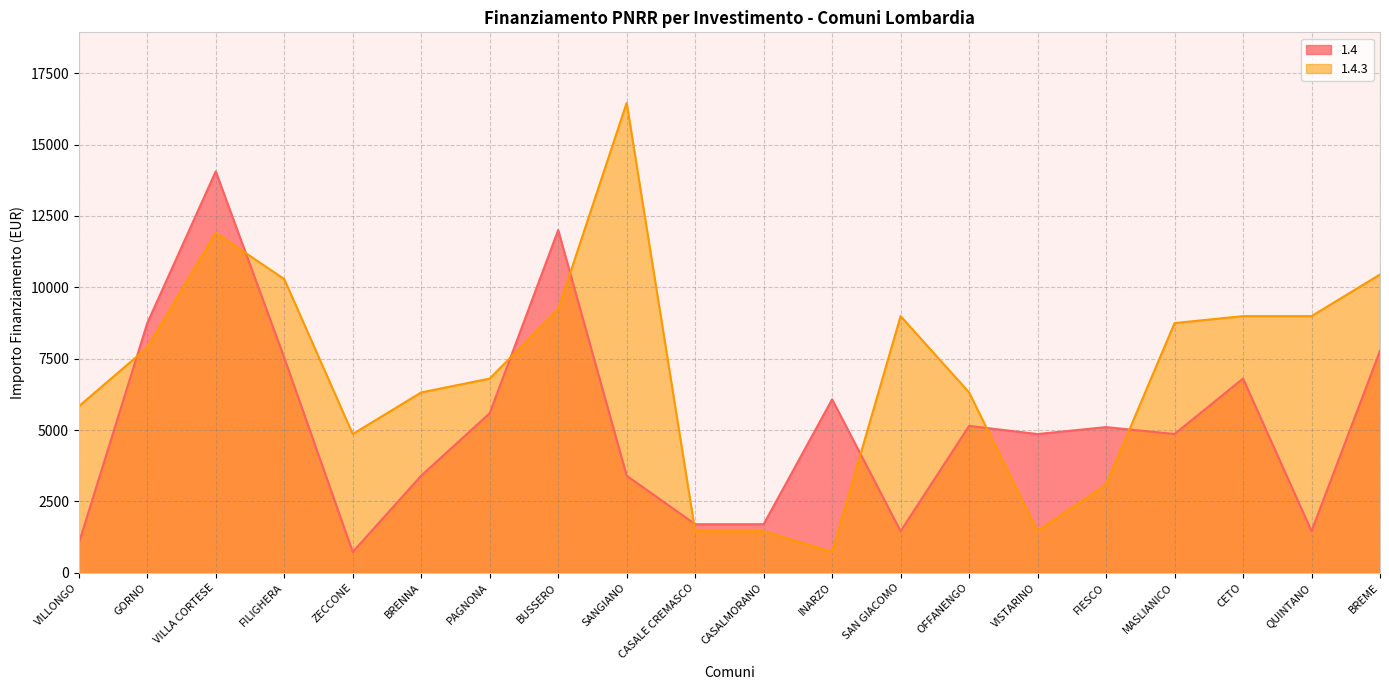

Reading right to left, extract all data points from this chart.

1.4: 7776	1458	6804	4860	5103	4860	5145	1458	6075	1701	1701	3402	12005	5589	3402	729	7533	14063	8748	1029
1.4.3: 10449	8991	8991	8748	3087	1458	6318	8991	729	1458	1458	16464	9234	6804	6318	4860	10290	11907	7889	5831